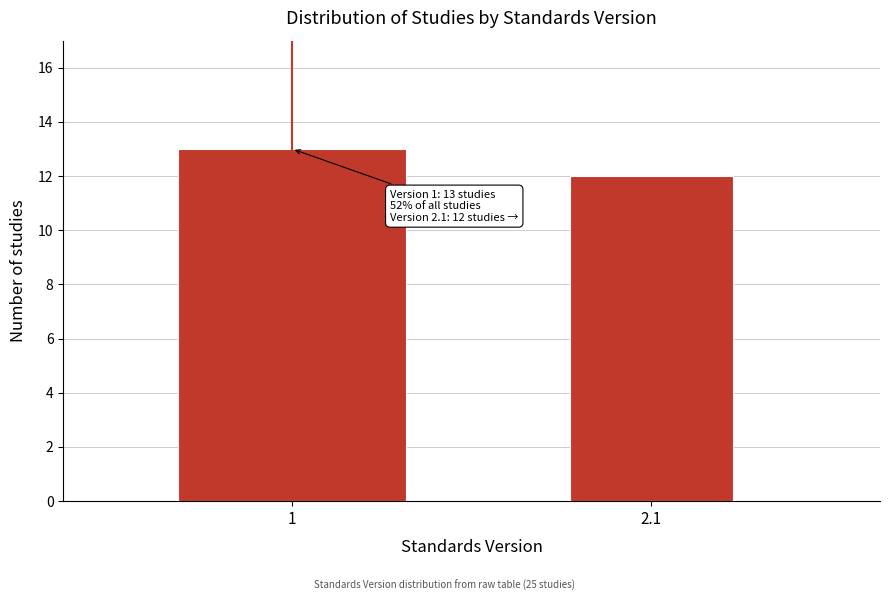

Reading left to right, what are all the values shown in this chart?

1=13	2.1=12